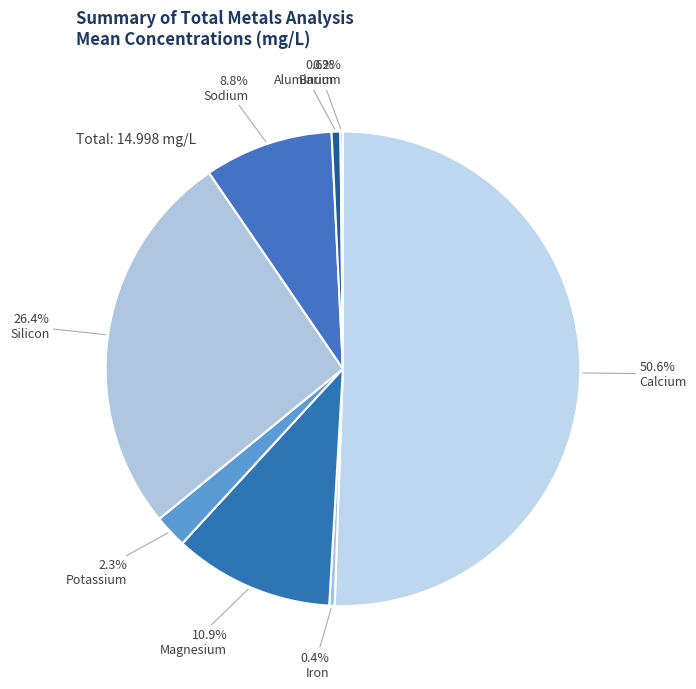

How many slices are in this pie chart?

8